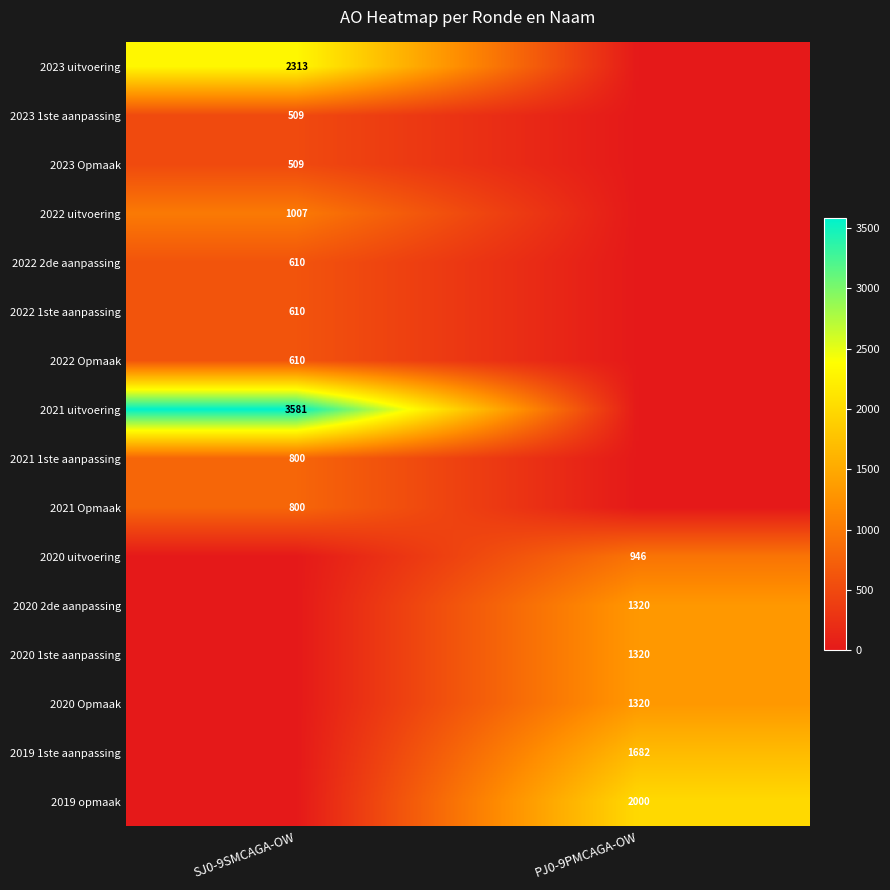

How many categories are shown in the chart?

2